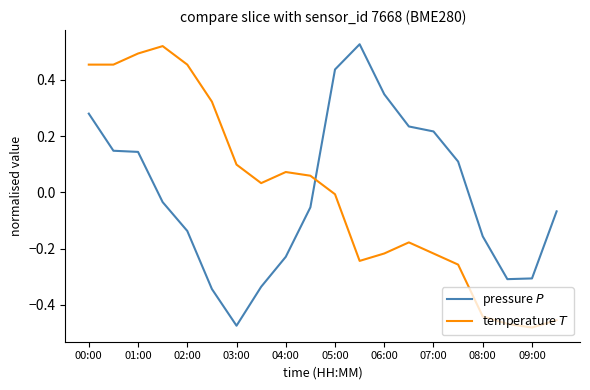

In pressure $P$, how many points are higher than both neighbors (excluding endpoints)?

1